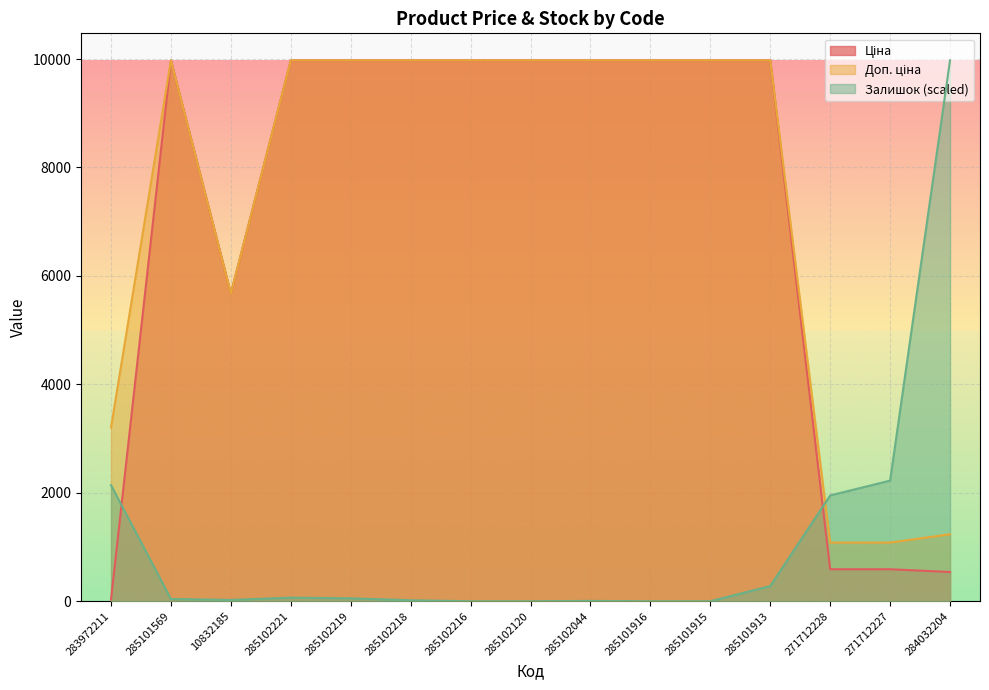

Which series ends up on top after the final intersection of Залишок and Доп. ціна?

Залишок